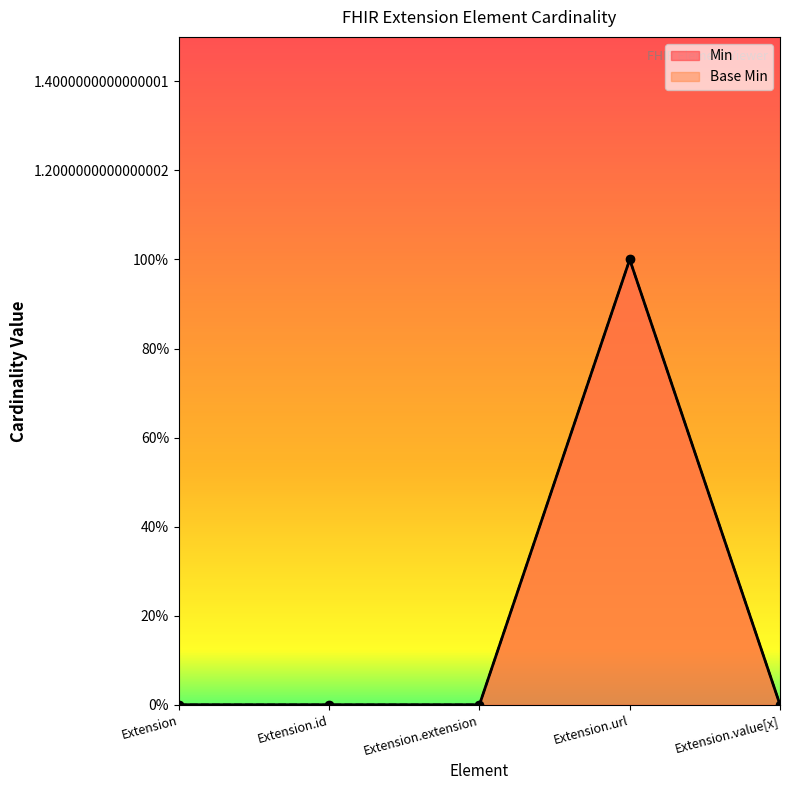

At how many categories does at least one series exceed 0?

1